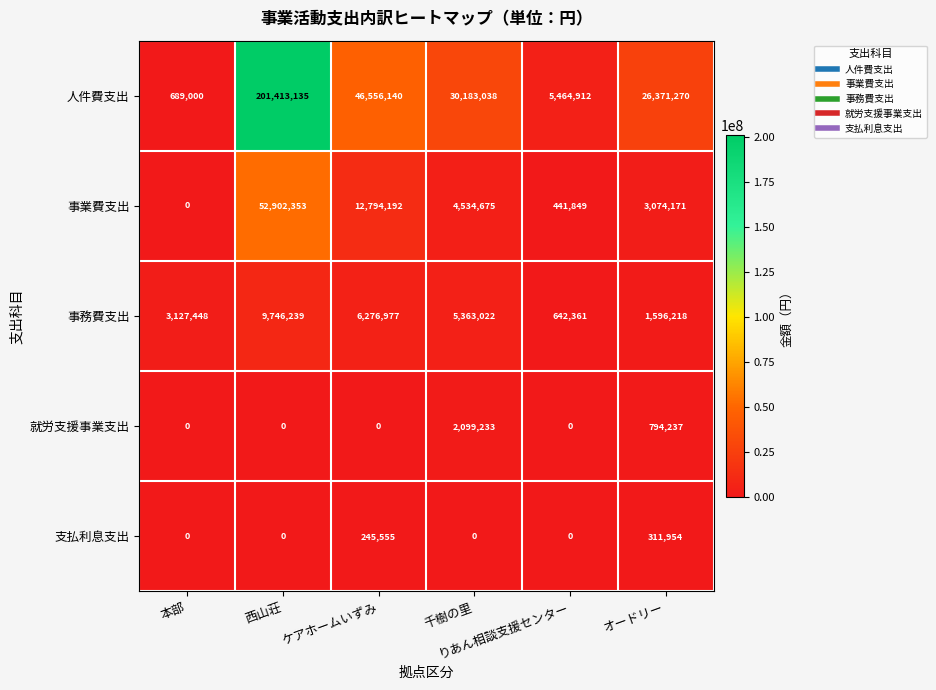

How many values in 事業費支出 are above zero?

5